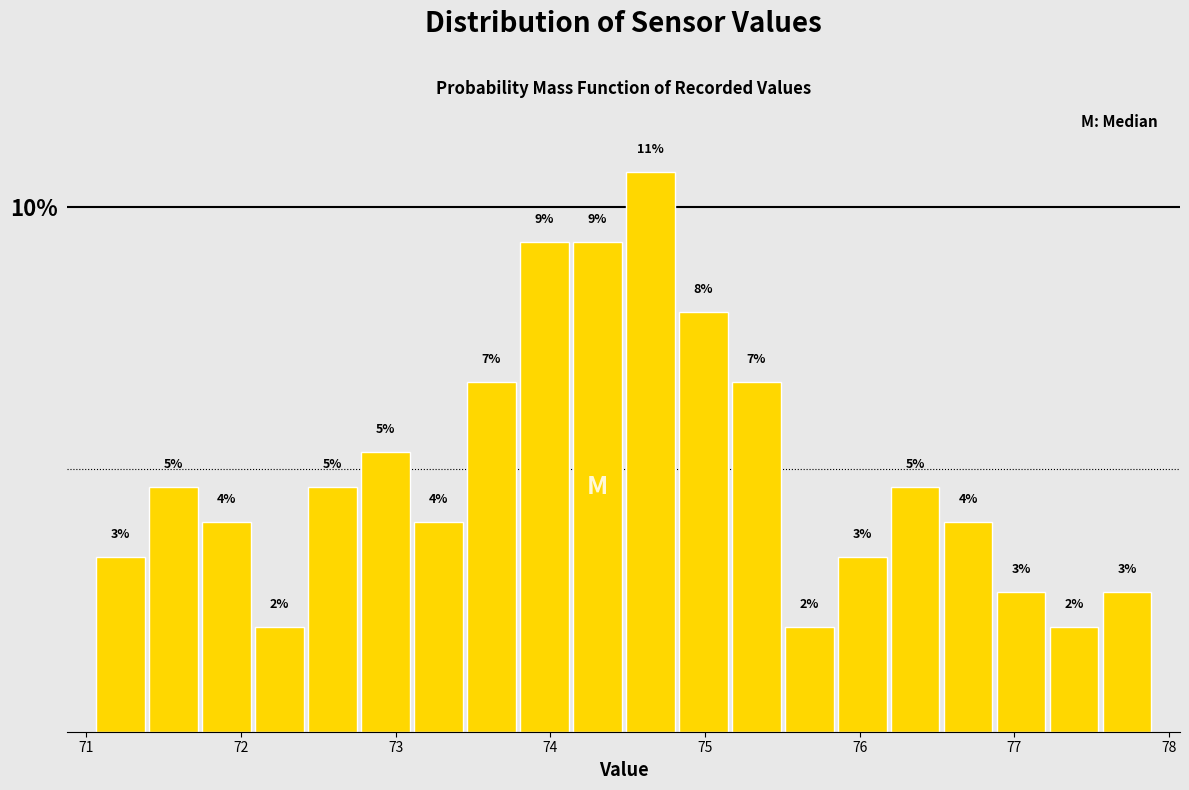

Around what value on the x-axis is the tallest bar? Give the approximate position of its centre, as read against the axis.

74.6